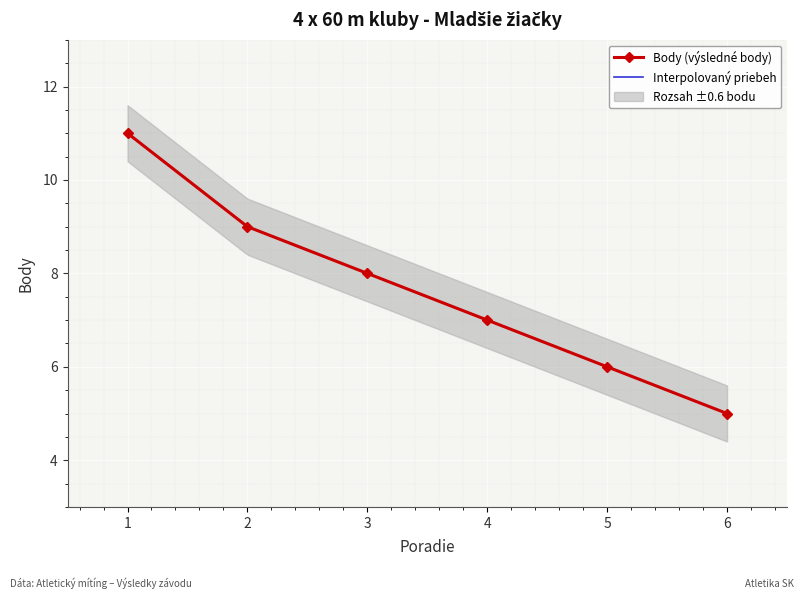

What is the value of the 5th point from the left?

6